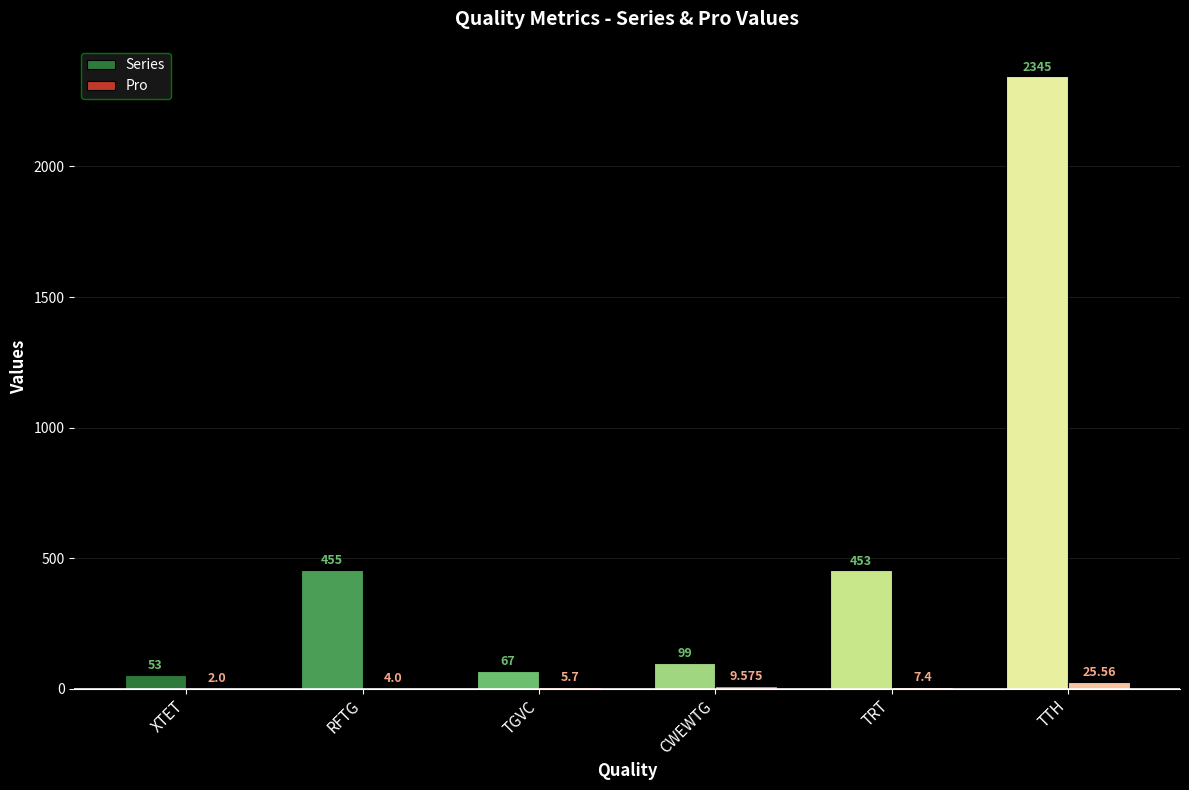

At which category is the sum across all series the highest?

TTH